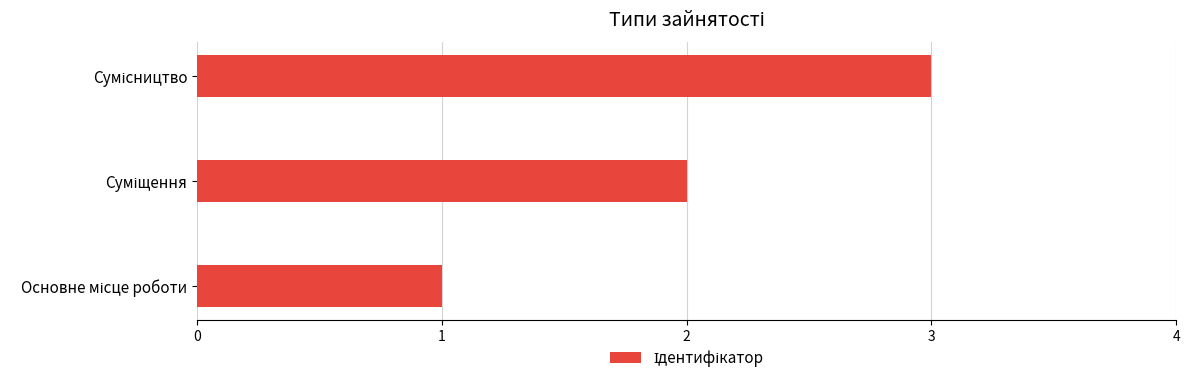

What is the maximum value shown in the chart?

3